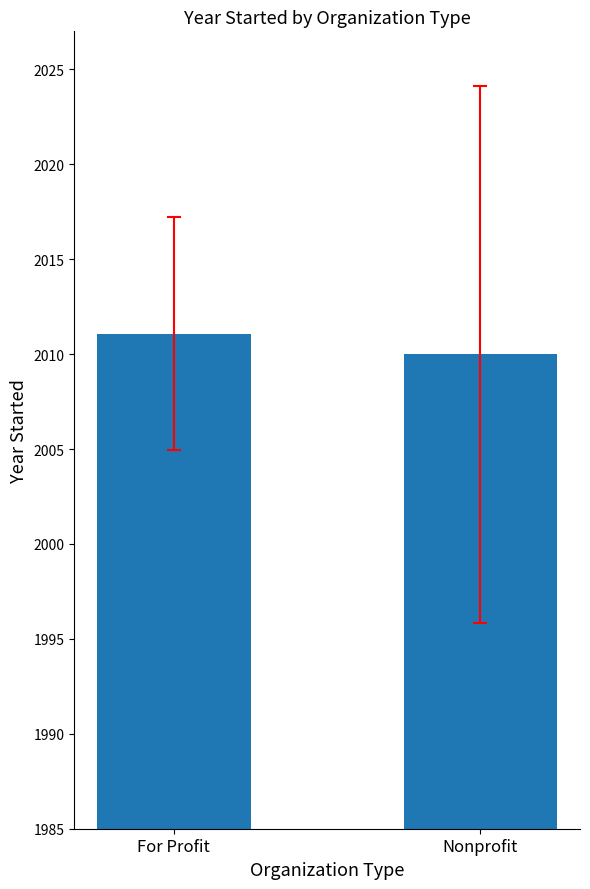

Reading left to right, what are all the values shown in this chart?

2011.1	2010.0